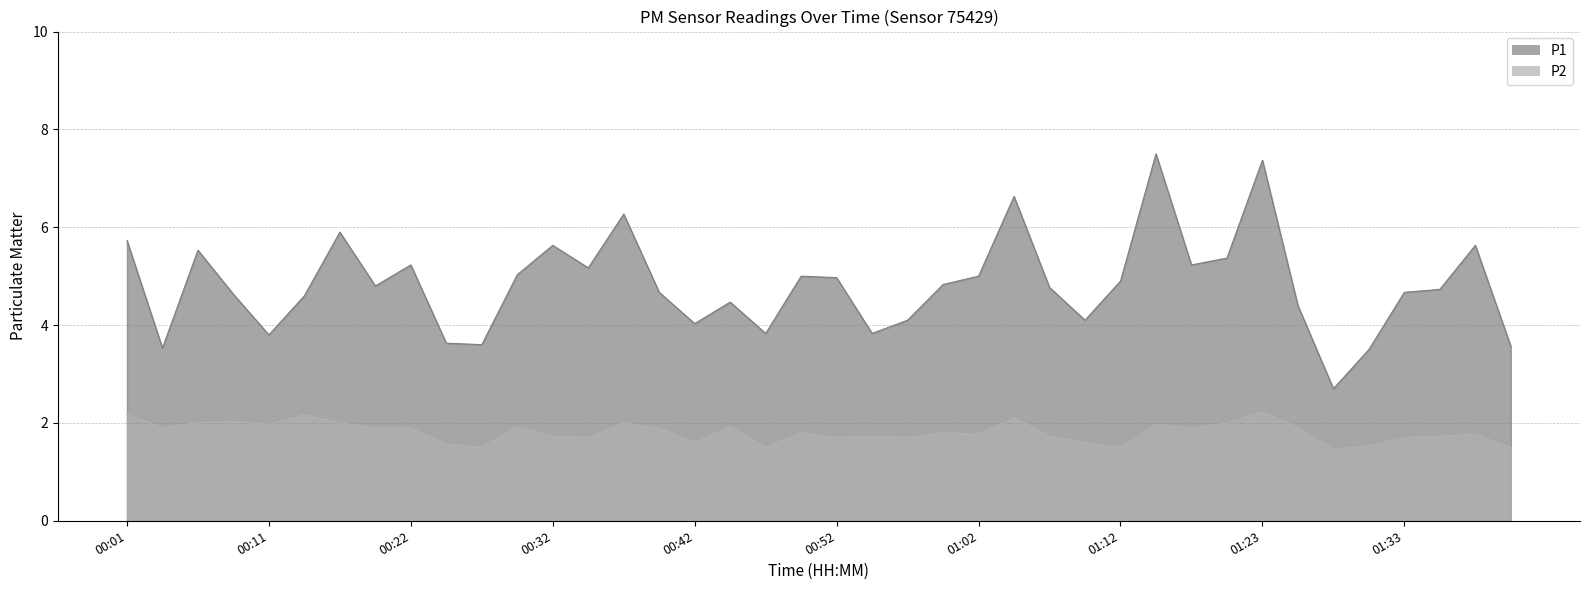

What are all the series names shown in the legend?

P1, P2